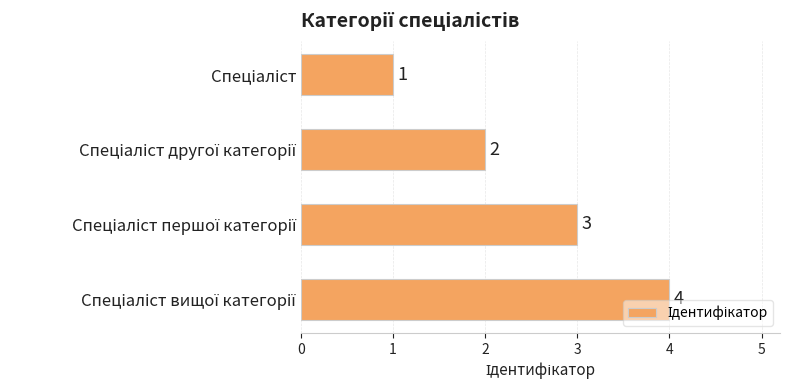

What is the greatest value displayed?

4